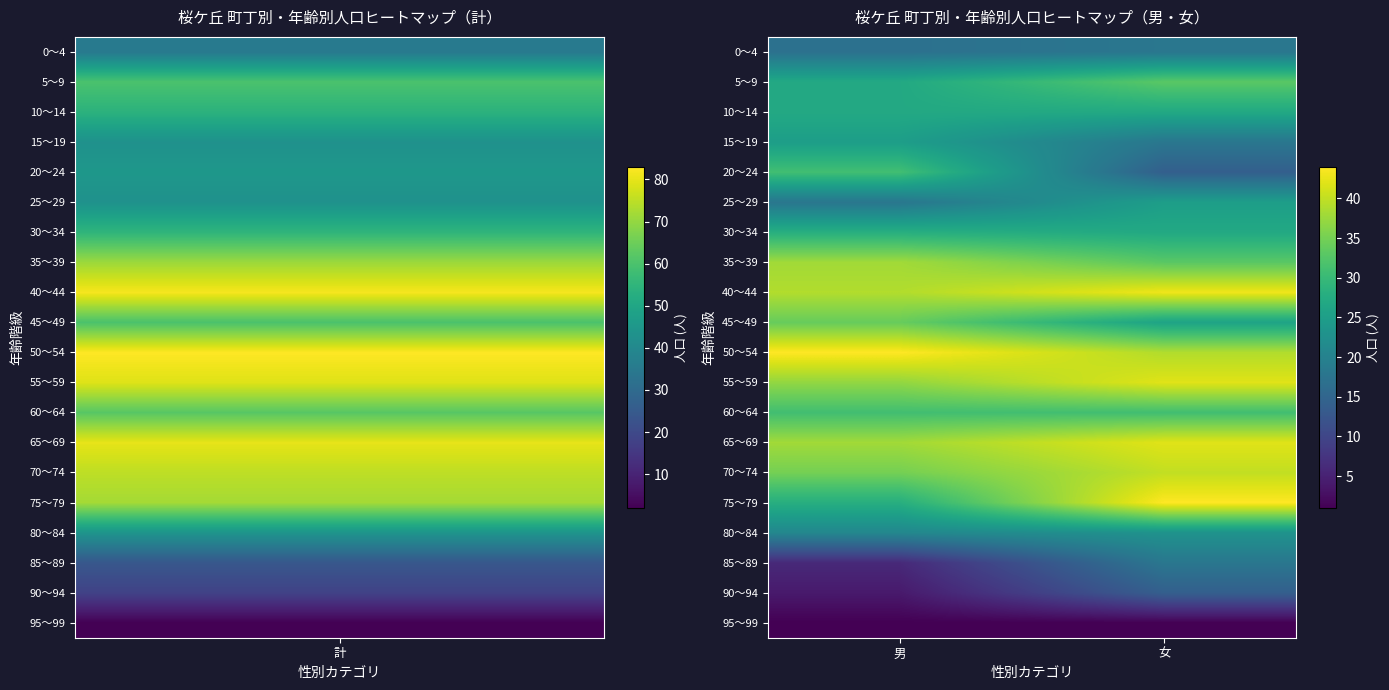

Rank the series by their maximum value, from lowest to highest.

95～99, 90～94, 0～4, 85～89, 80～84, 15～19, 25～29, 10～14, 30～34, 20～24, 60～64, 5～9, 45～49, 35～39, 70～74, 55～59, 65～69, 40～44, 50～54, 75～79